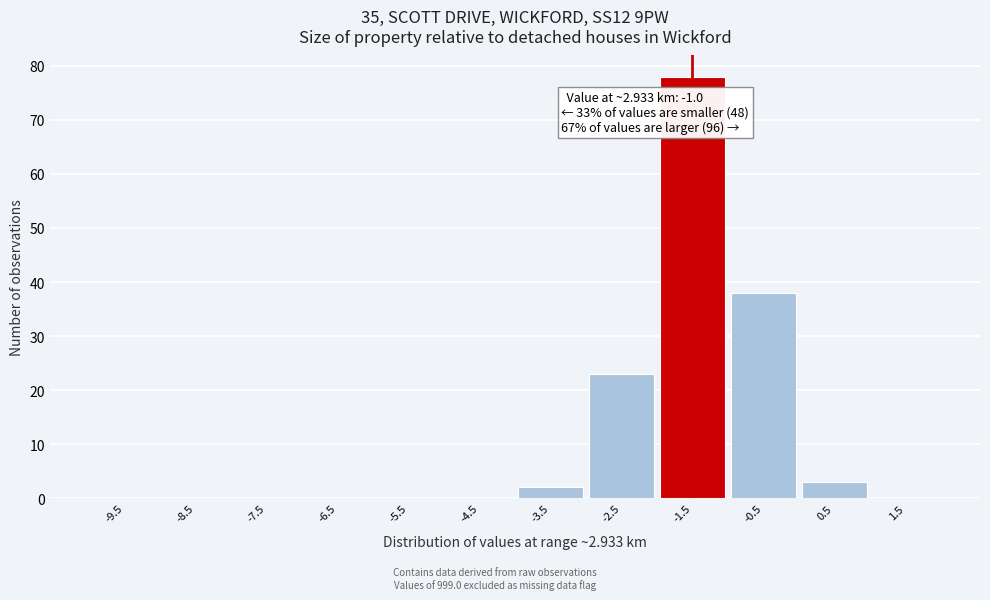

Reading left to right, list all the values displayed in this chart.

-9.5=0	-8.5=0	-7.5=0	-6.5=0	-5.5=0	-4.5=0	-3.5=2	-2.5=23	-1.5=78	-0.5=38	0.5=3	1.5=0